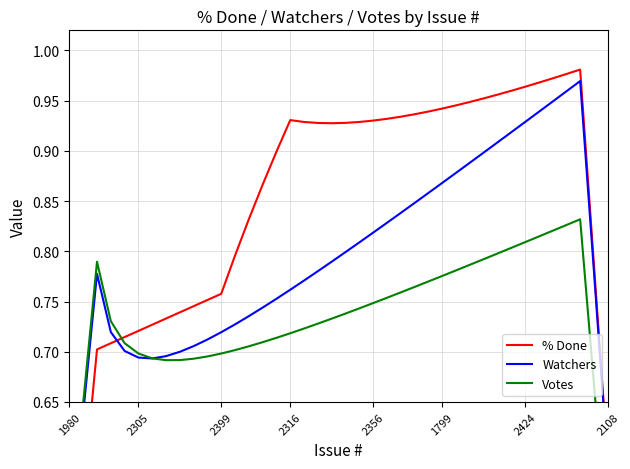

At how many categories does at least one series exceed 0?

40